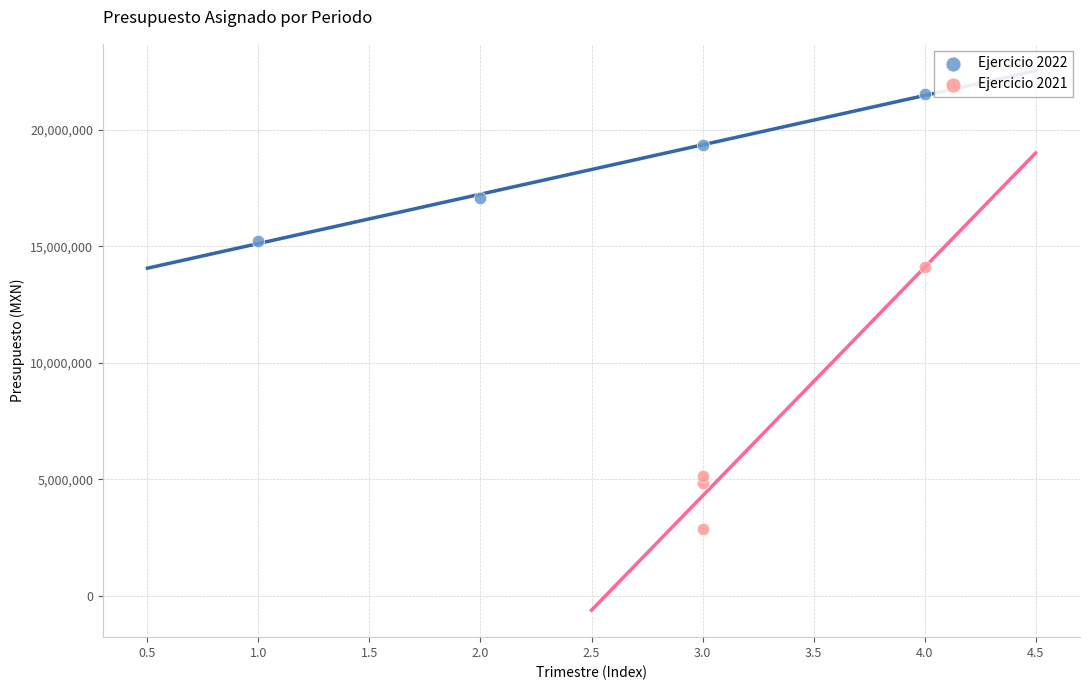

Which series reaches the maximum Y coordinate?

Ejercicio 2022